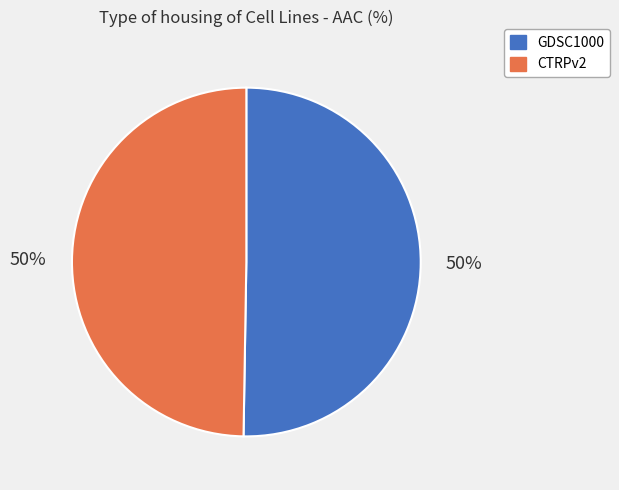

Count the number of slices in the pie.

2